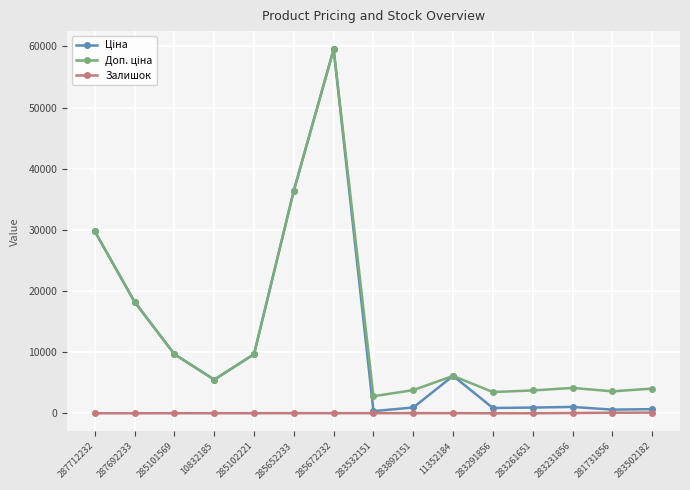

What is the value of the Залишок point at the 2nd from the left?

1.0